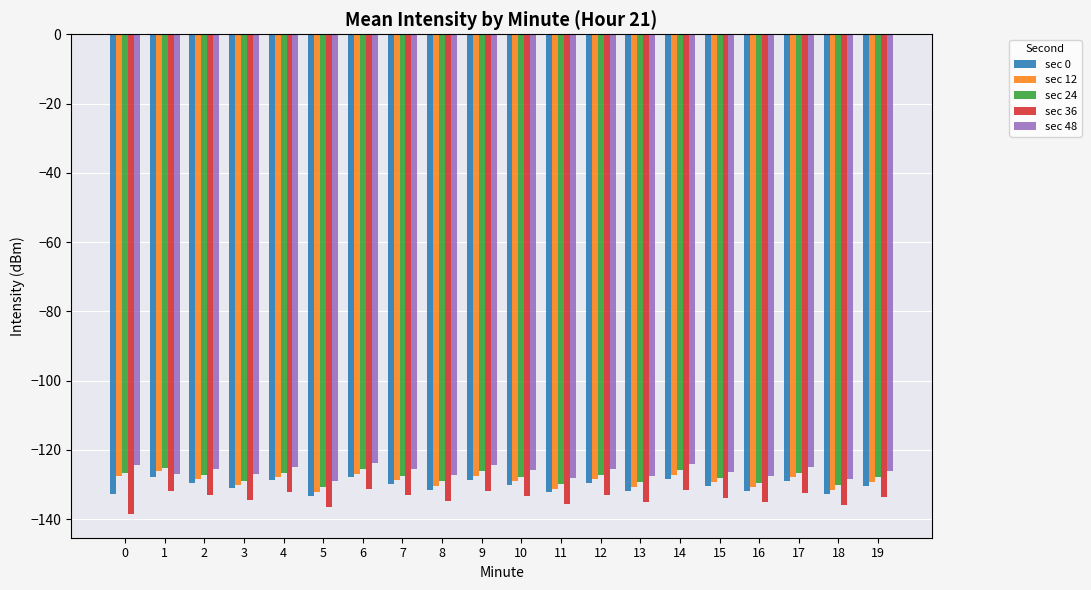

The value of sec 0 at 14 is -128.4. True or false?

True